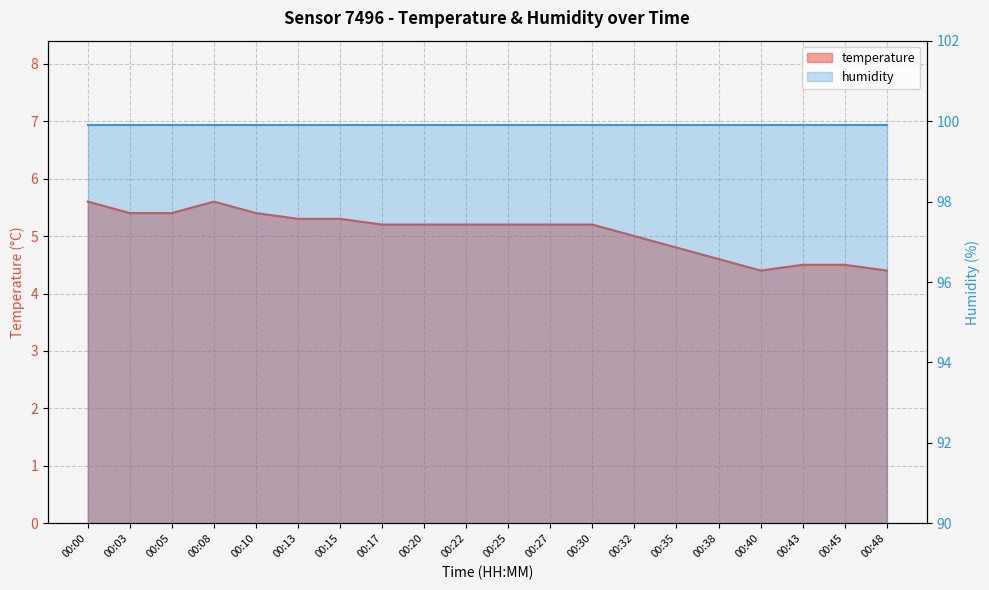

Where is the first local maximum?

00:08